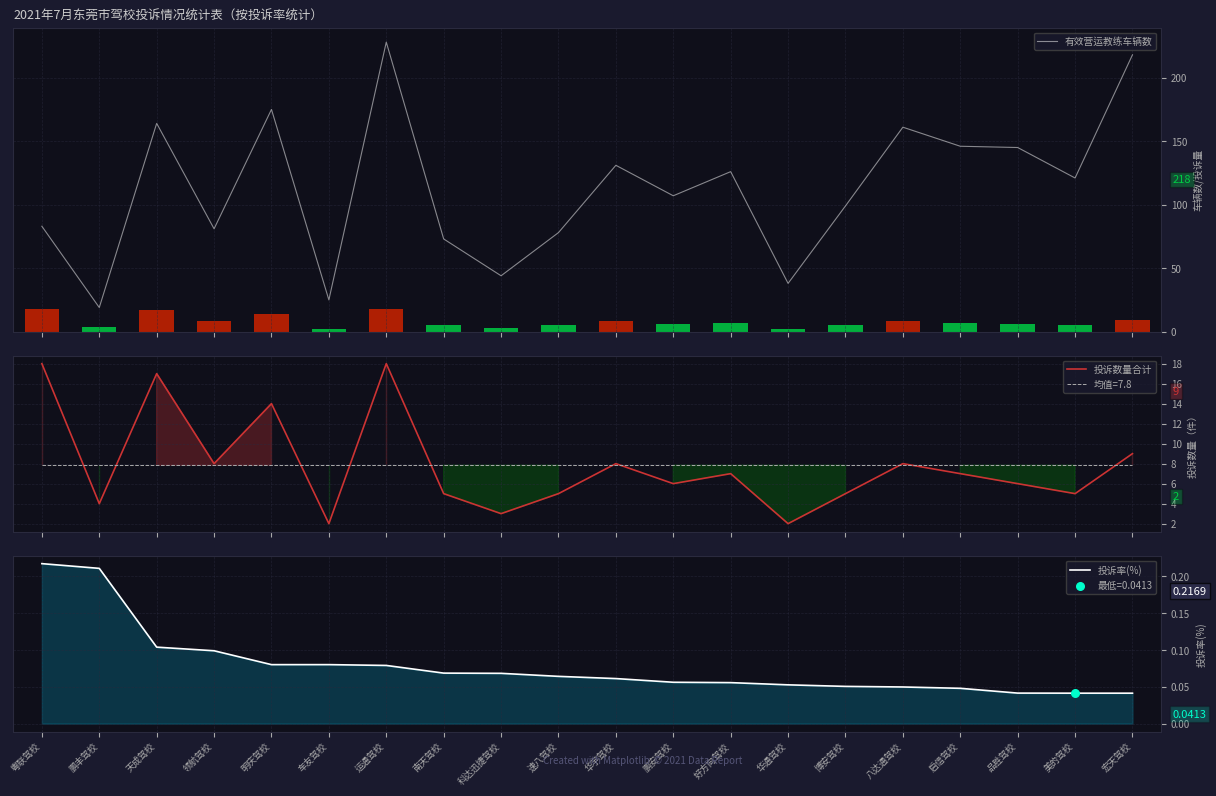

What are all the series names shown in the legend?

有效营运教练车辆数, 投诉数量合计, 投诉率(%)